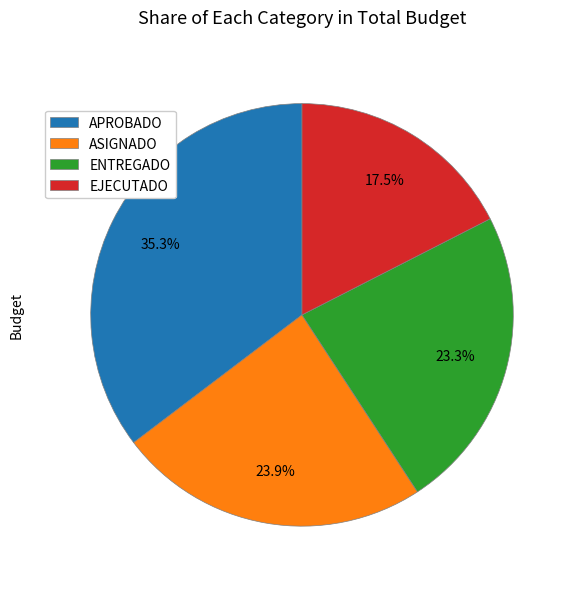

To the nearest percent, what portion does ENTREGADO represent?

23%